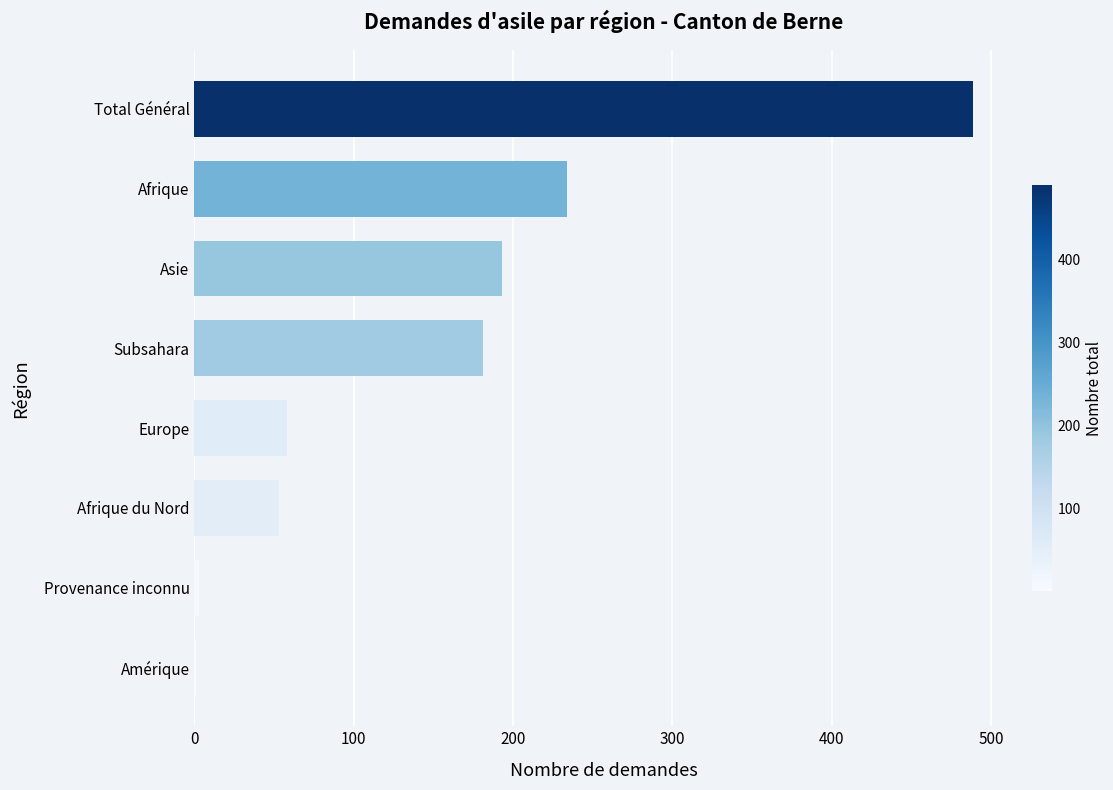

The chart shows a value of 53 at Afrique du Nord. True or false?

True